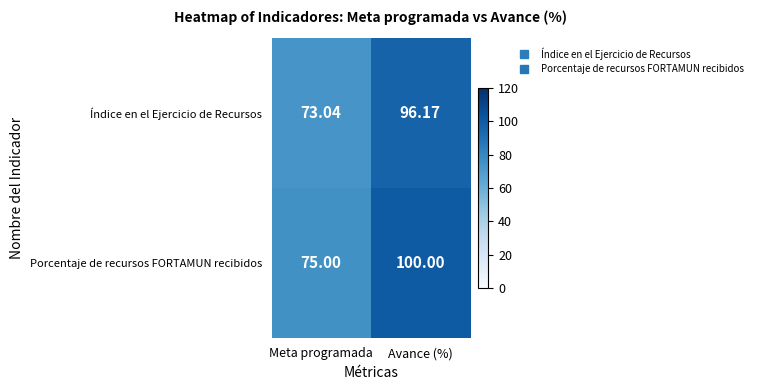

At which label is Índice en el Ejercicio de Recursos closest to 84?

Meta programada